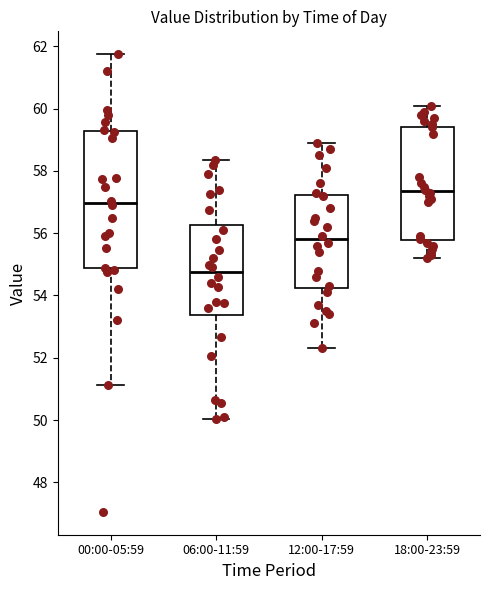

Where does the lower whisker of the box for 18:00-23:59 end on the y-axis? The values are not printed on the chart, so give them approximately, as read against the axis.

55.2